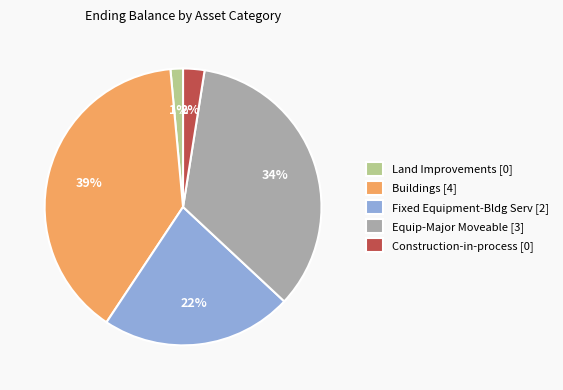

Count the number of slices in the pie.

5